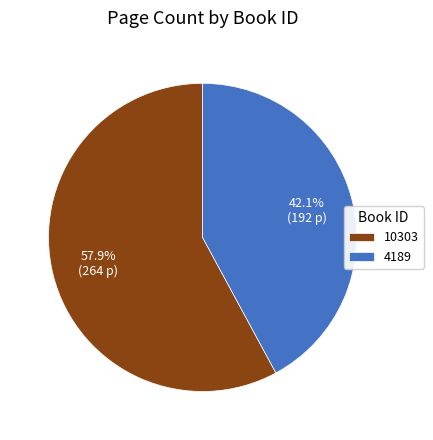

What is the ratio of the value at 10303 to the value at 4189?

1.4